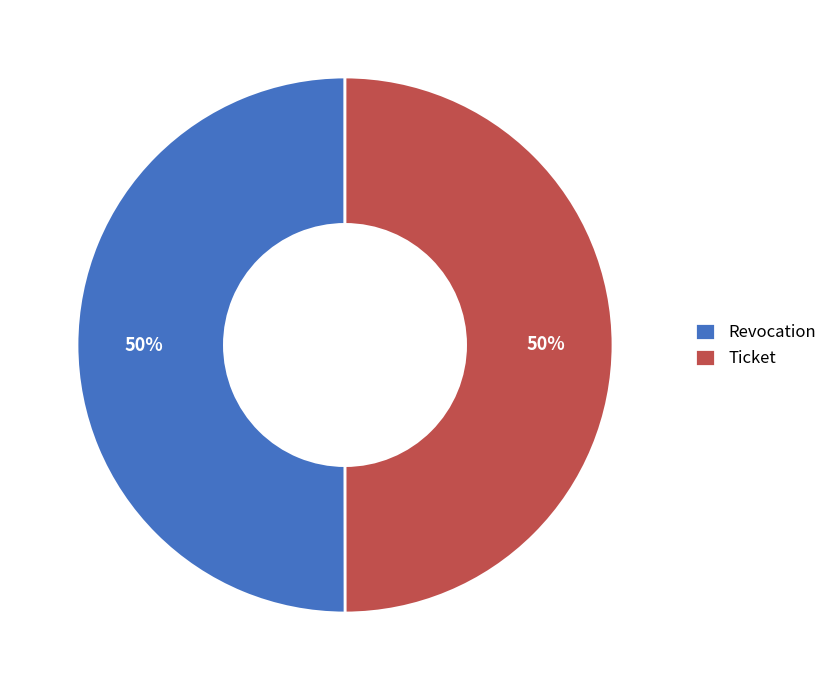

How many segments does this pie chart have?

2